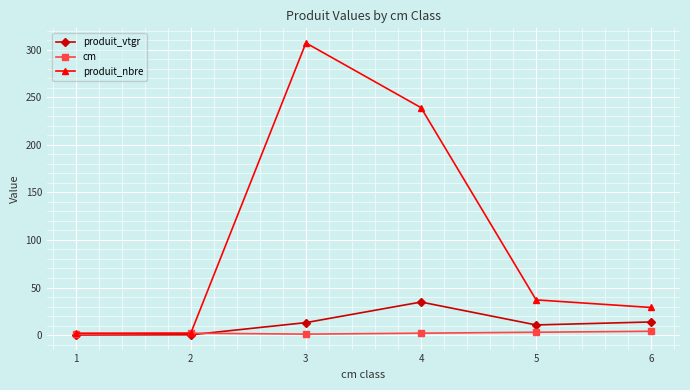

At 4, list the series in order from largest to smallest.

produit_nbre, produit_vtgr, cm